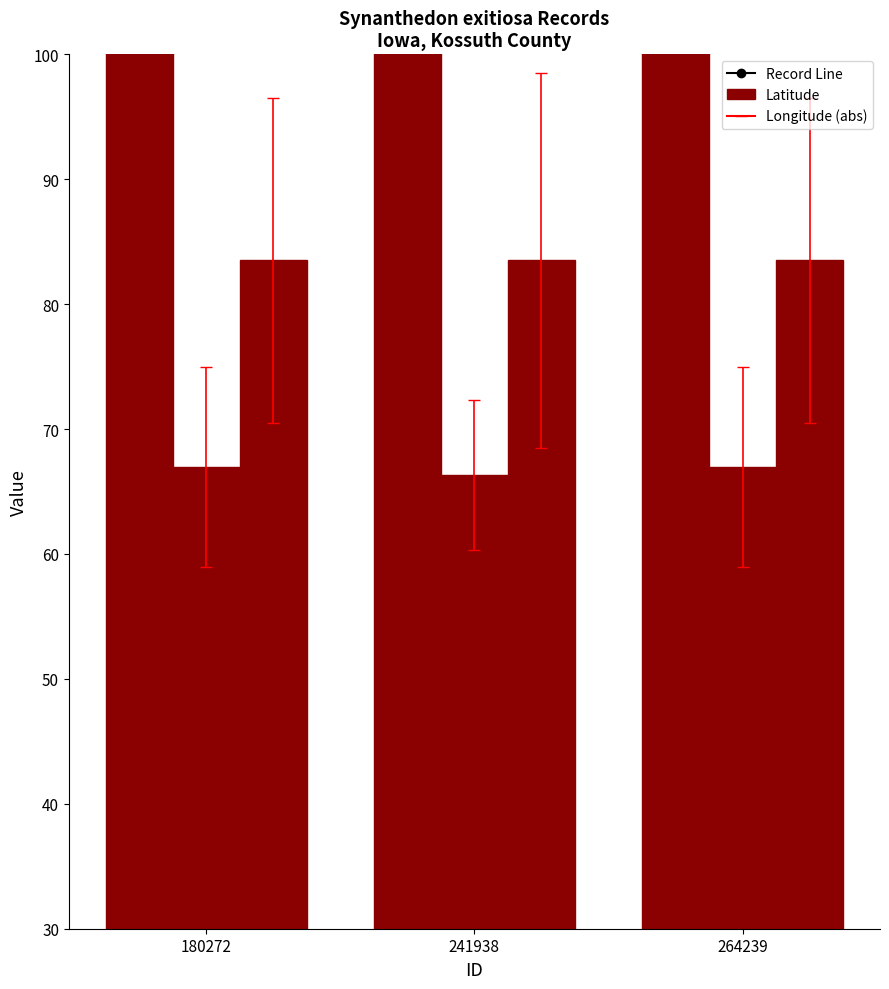

What is the spread (max minus min) of values at 241938?

54.4